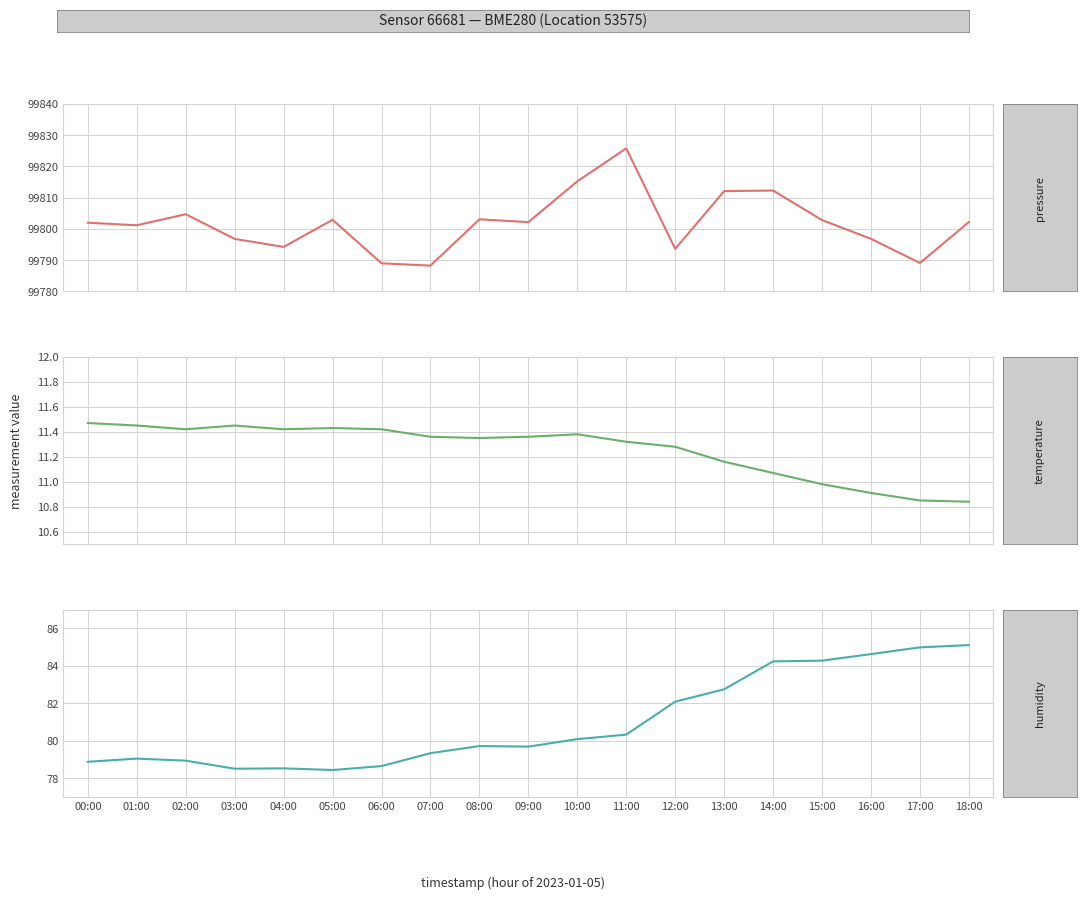

True or false: humidity and temperature cross at least once.

False